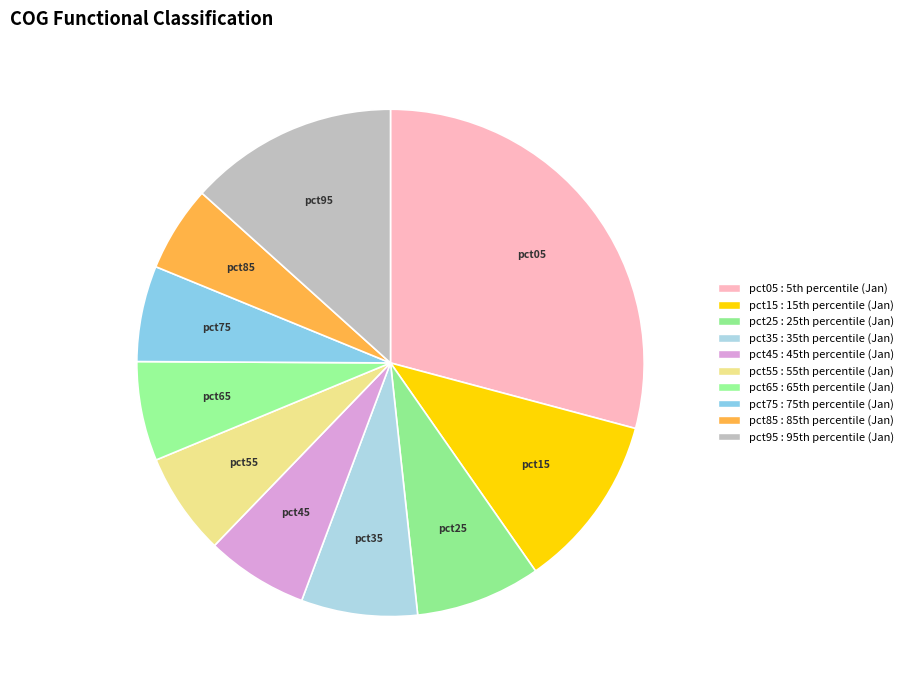

Is it true that pct75 is 1% of the pie?

False